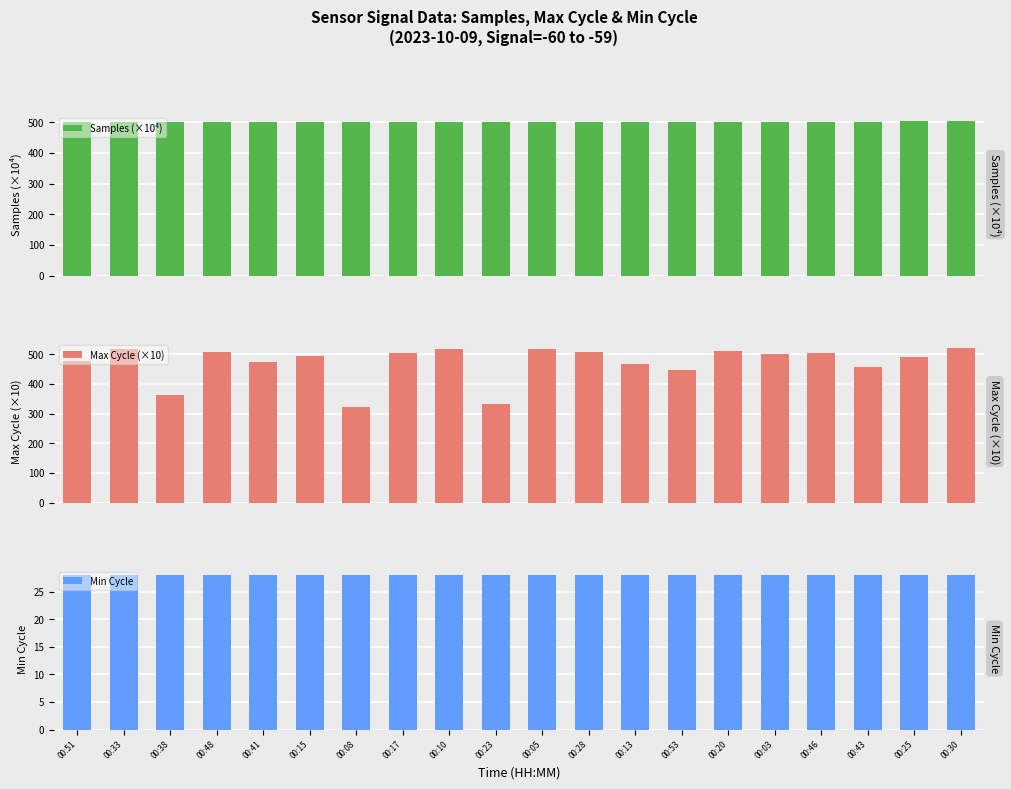

What is the sum of the Samples (×10⁴) values at 00:10 and 00:25?

1005.2